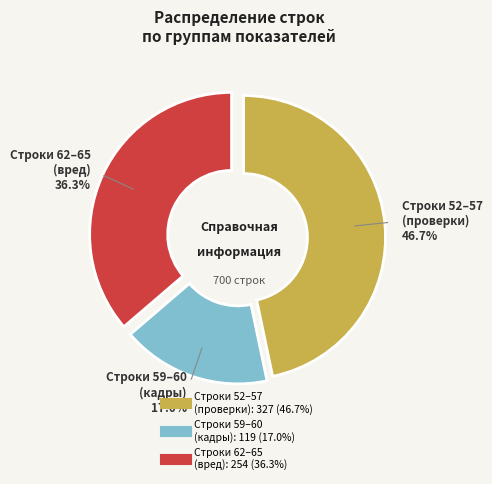

Is there any slice that represents more than half of the pie?

No